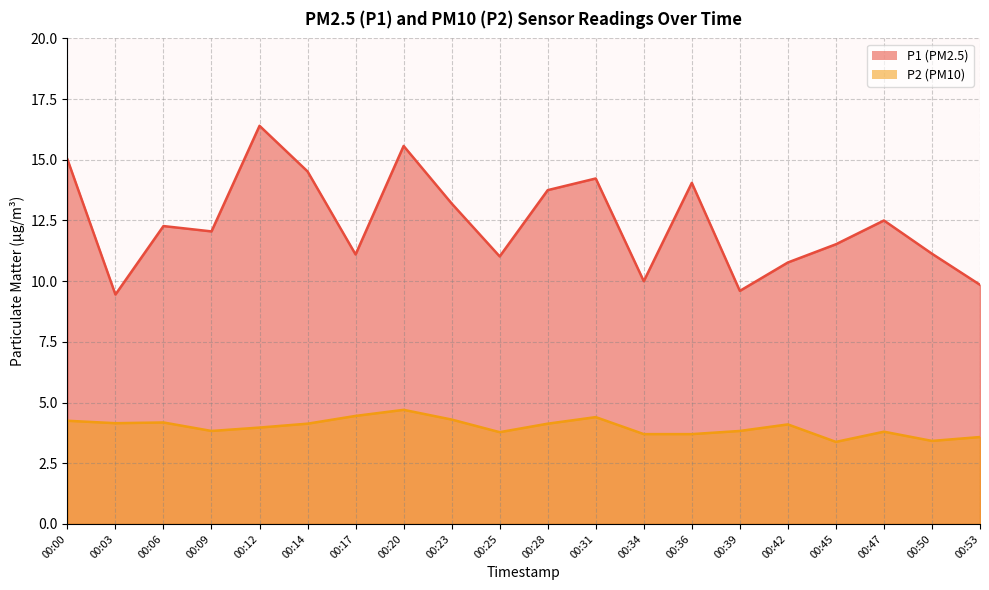

True or false: P1 has more than 2 points higher than both neighbors.

True